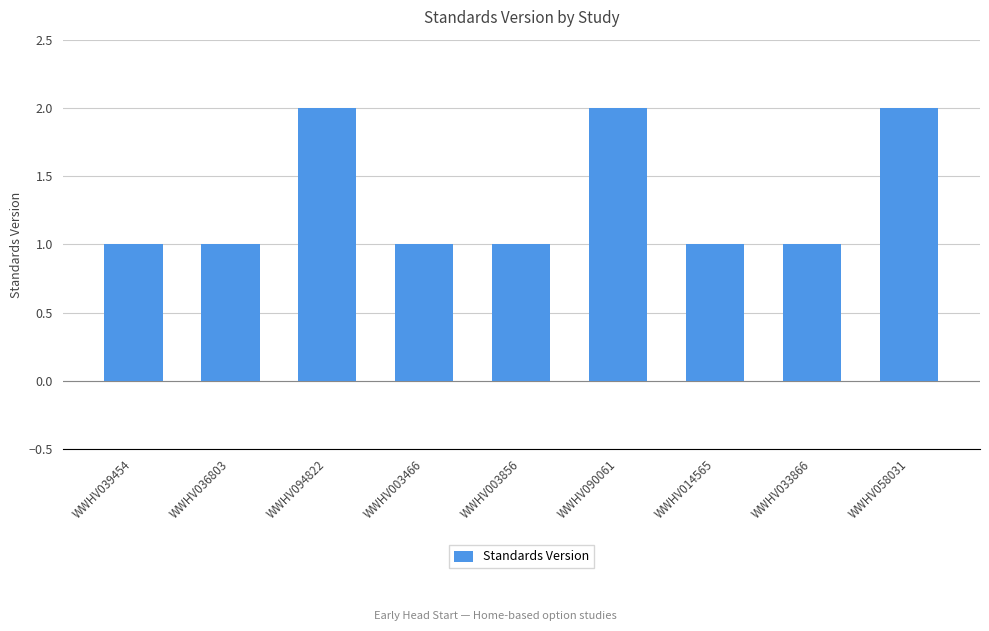

What is the average value?

1